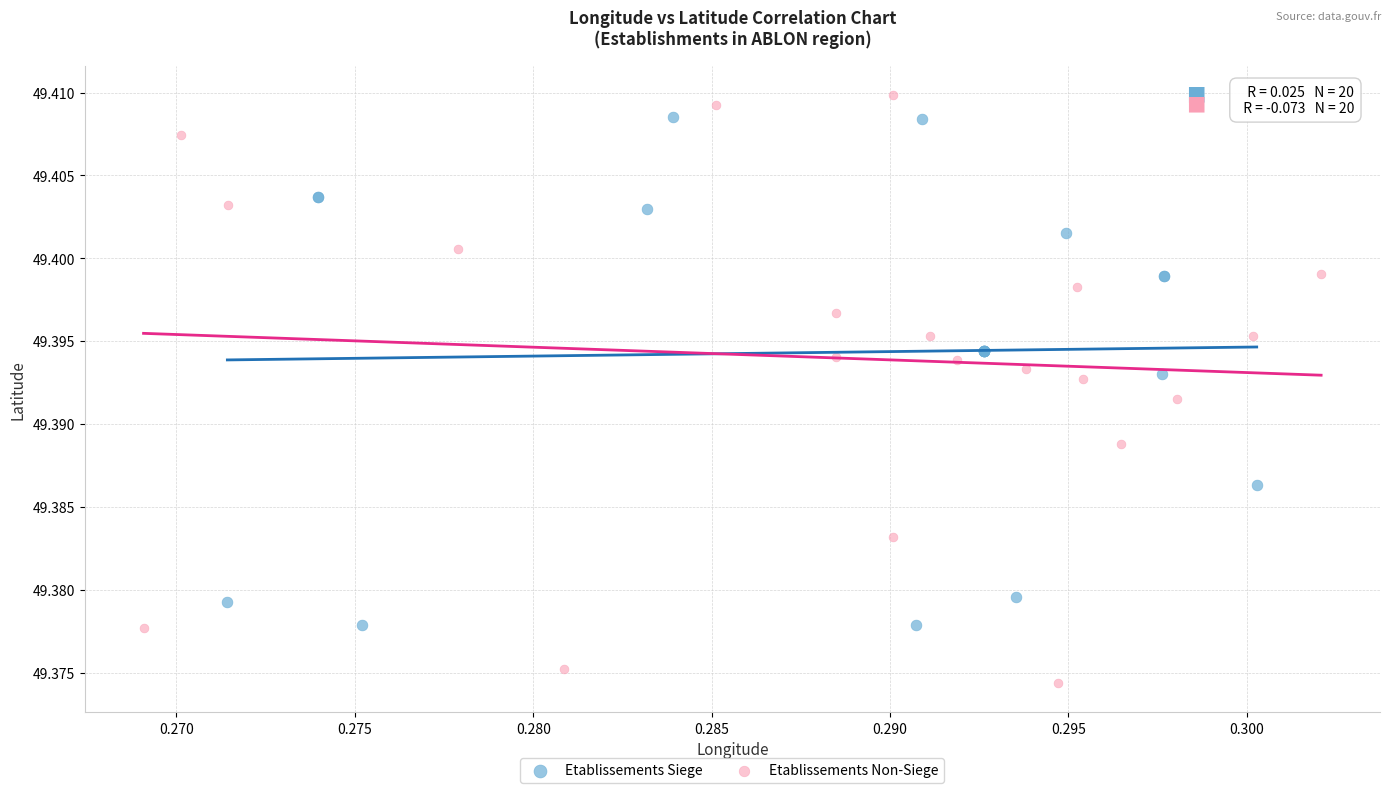

Which series contains the lowest Y value?

Etablissements Non-Siege